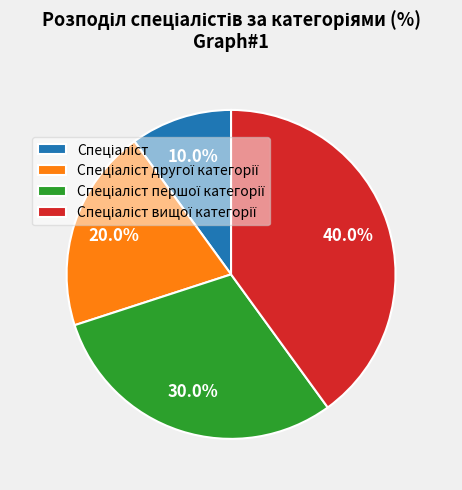

Does any single category account for the majority?

No